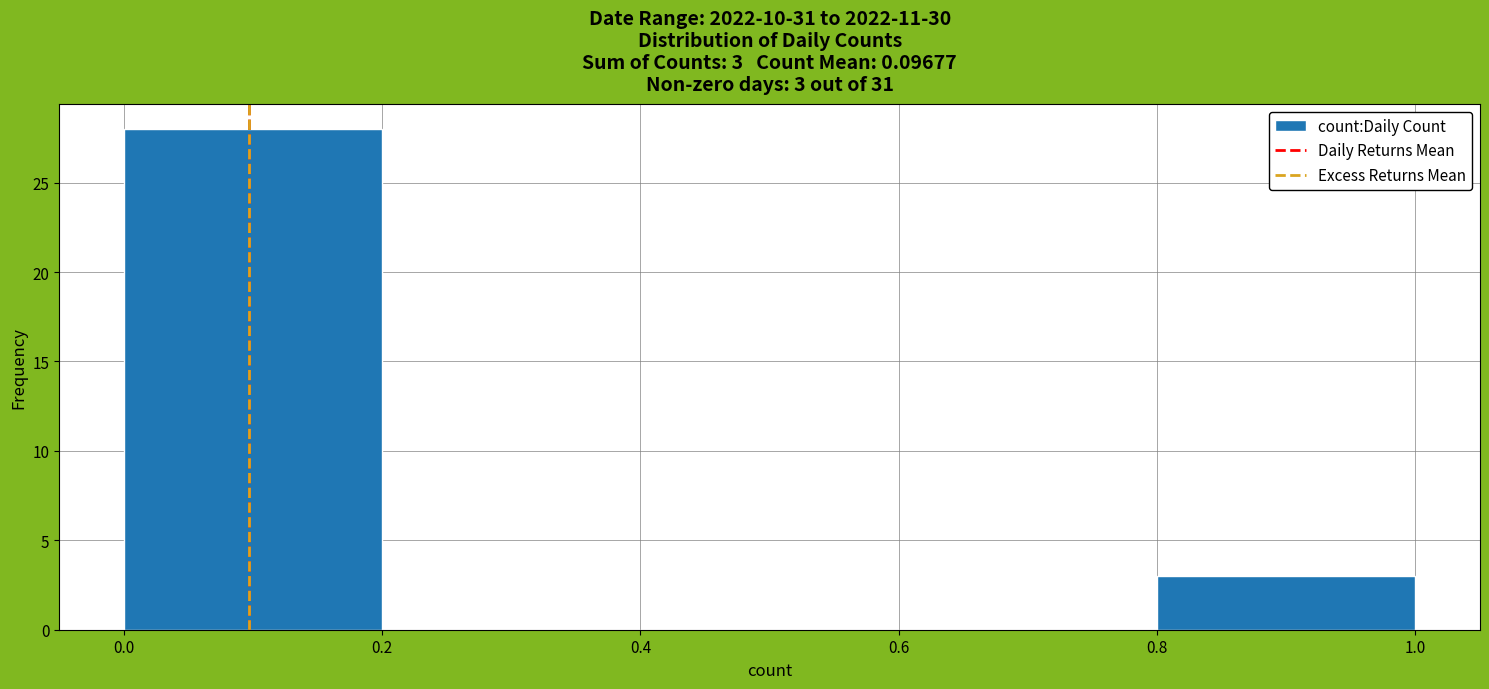

Over which range of the x-axis is the bar tallest?

0.0 to 0.2